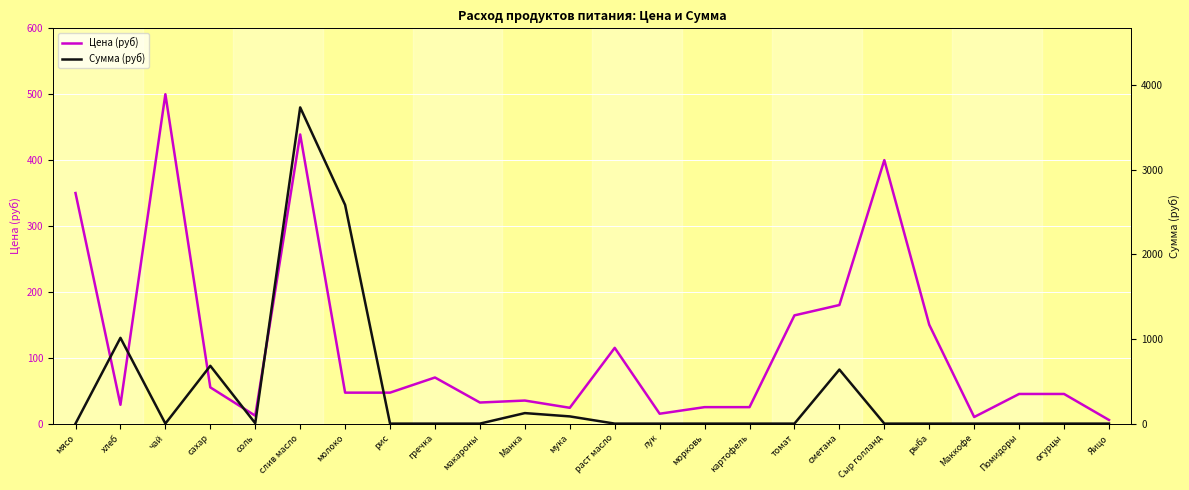

True or false: Сумма (руб) has a value of 4.3 at соль.

True